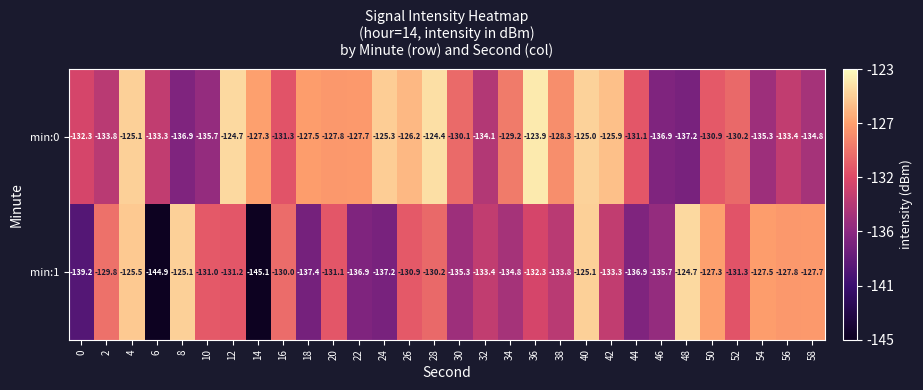

How many values in the min:0 series are below -130?

16